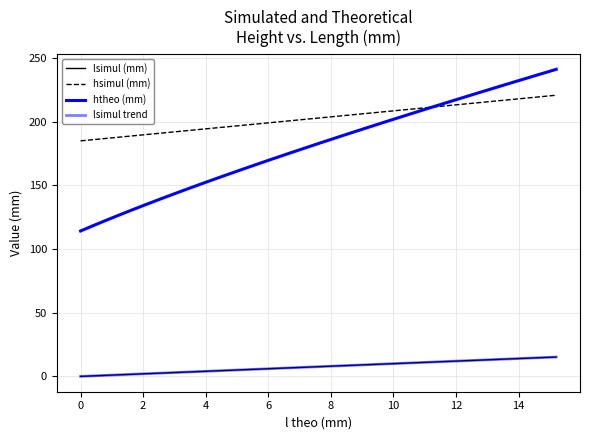

Which series has the largest range (max minus min)?

htheo (mm)